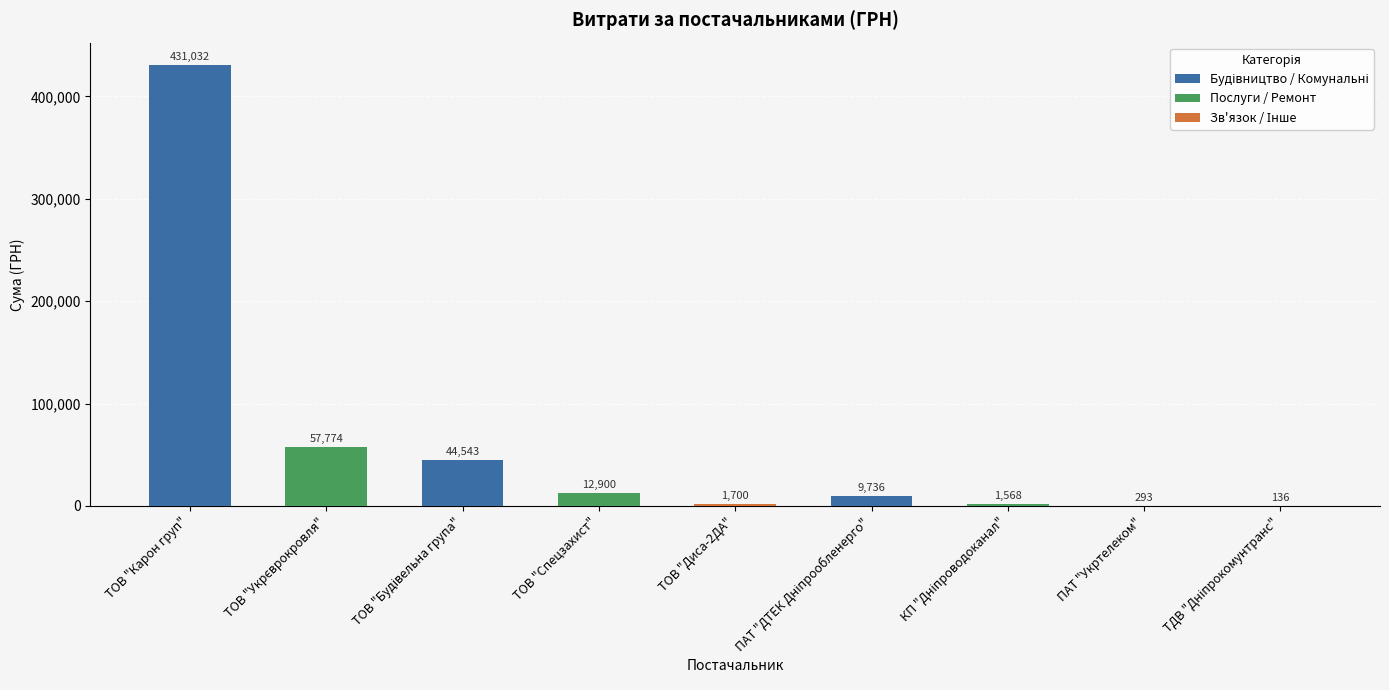

Is it true that the value at ТОВ "Диса-2ДА" is 1700.0?

True